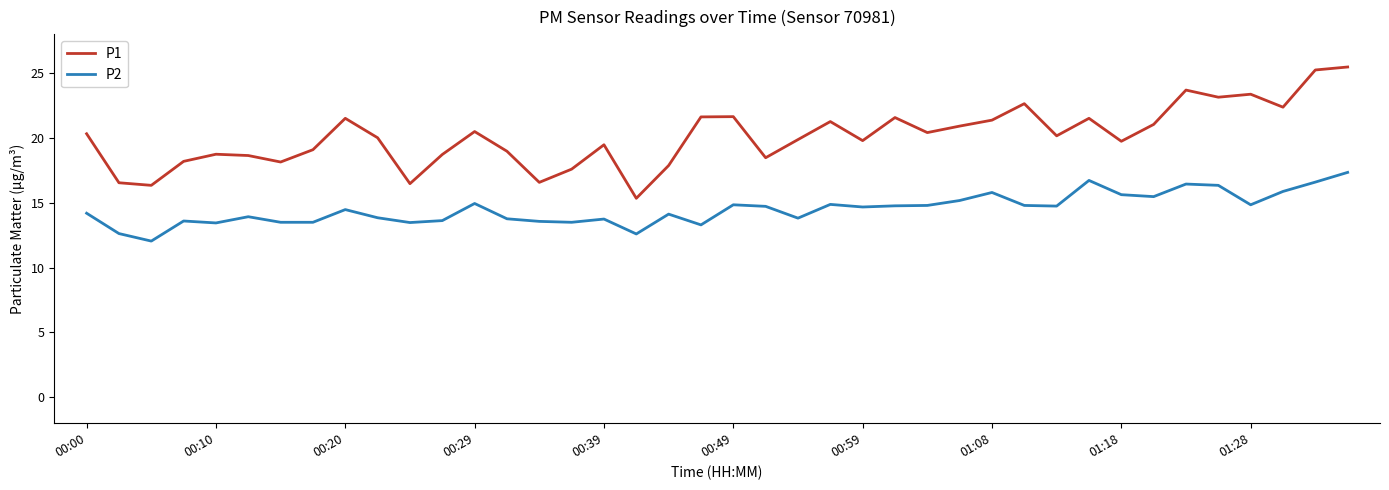

Which series has the largest total across all categories?

P1